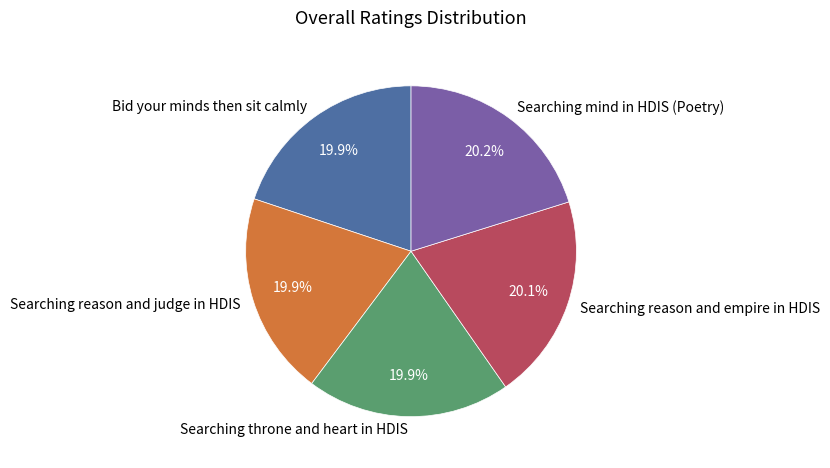

To the nearest percent, what percentage of the pie is Bid your minds then sit calmly?

20%